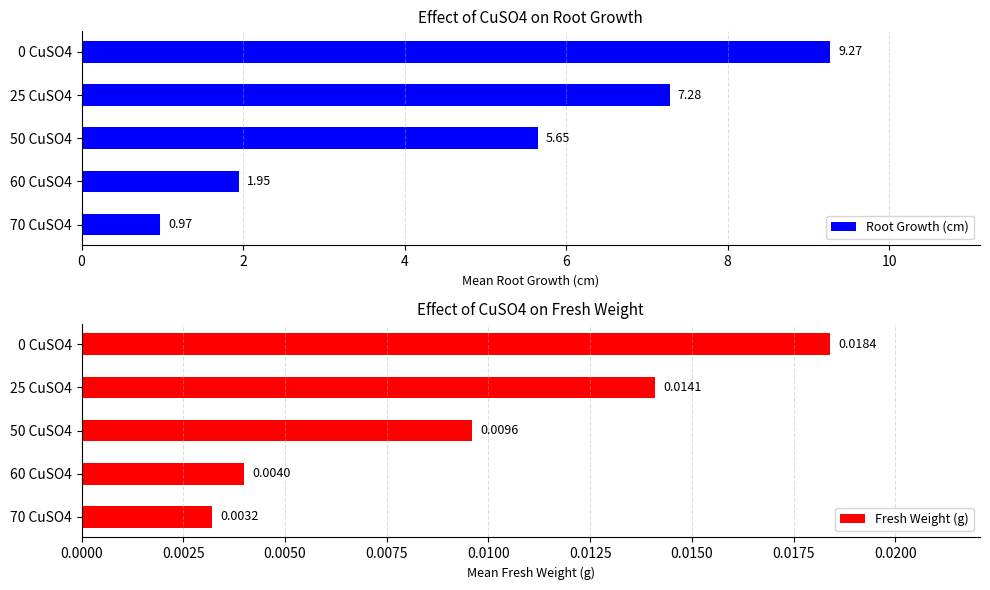

What is the difference between the Root Growth (cm) values at 60 CuSO4 and 25 CuSO4?

5.3